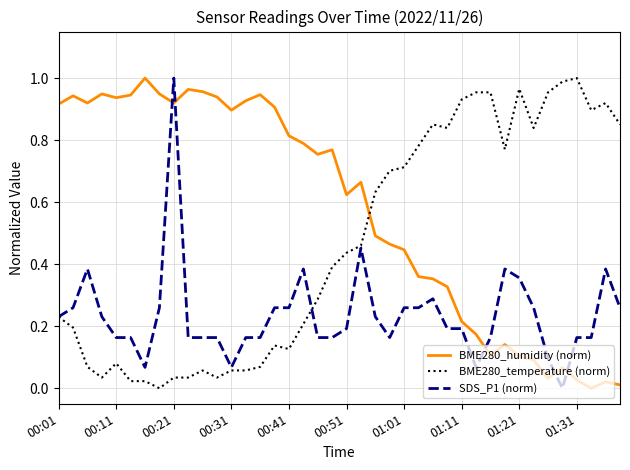

Which series ends up on top after the final intersection of BME280_humidity (norm) and SDS_P1 (norm)?

SDS_P1 (norm)